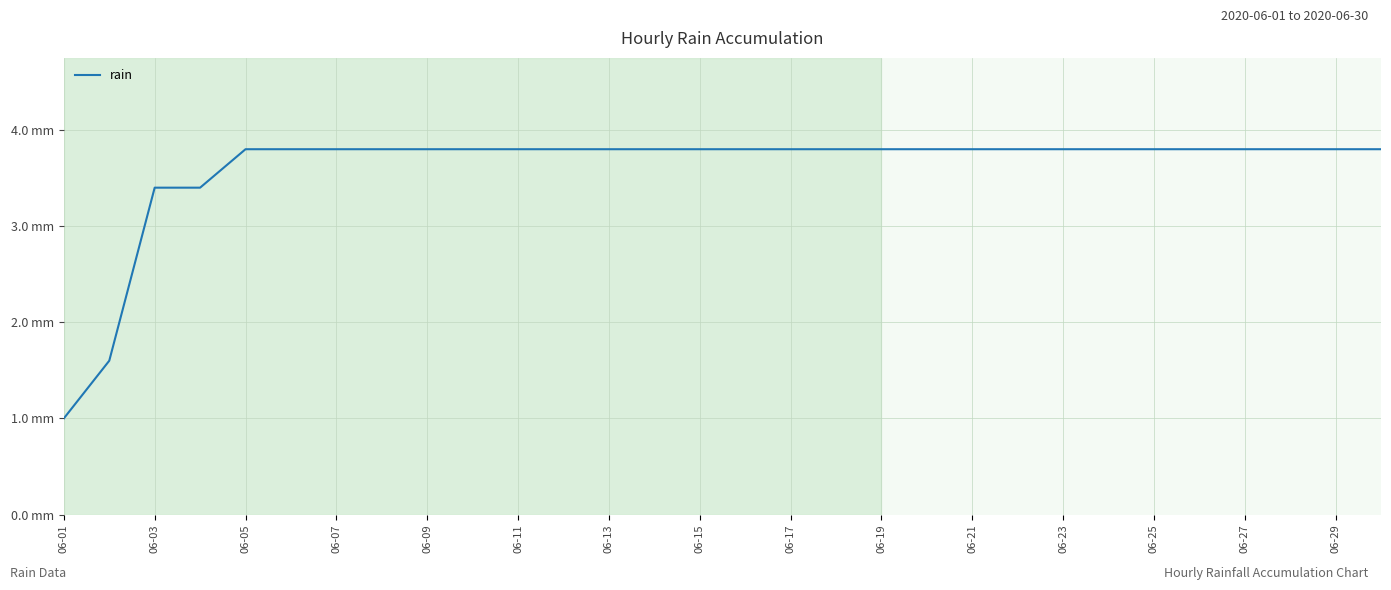

Does the chart display data point markers on the line(s)?

No